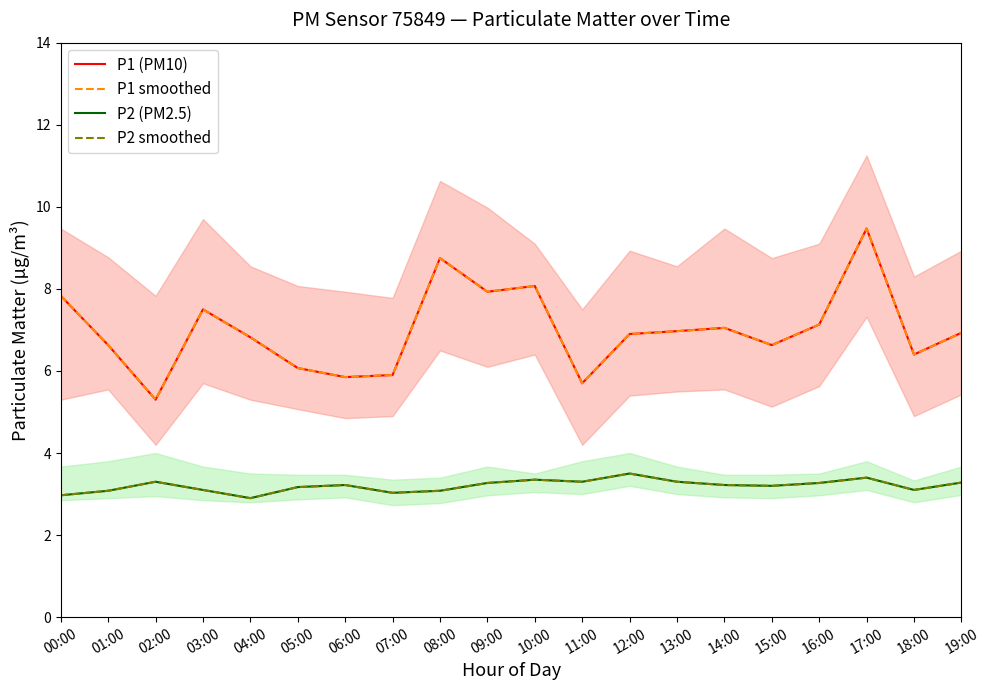

True or false: P2 smoothed and P2 (PM2.5) cross at least once.

False